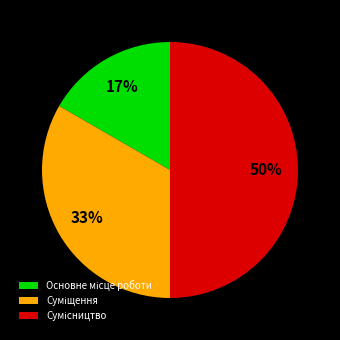

Count the number of slices in the pie.

3